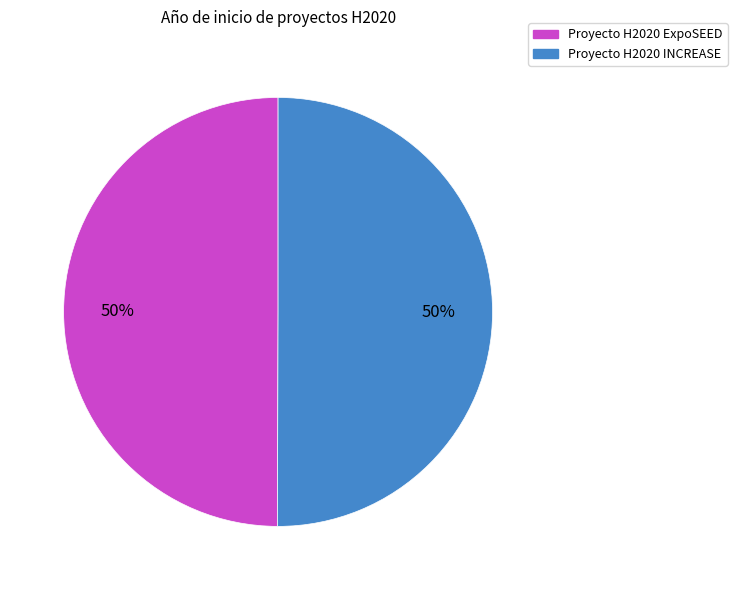

How many segments does this pie chart have?

2